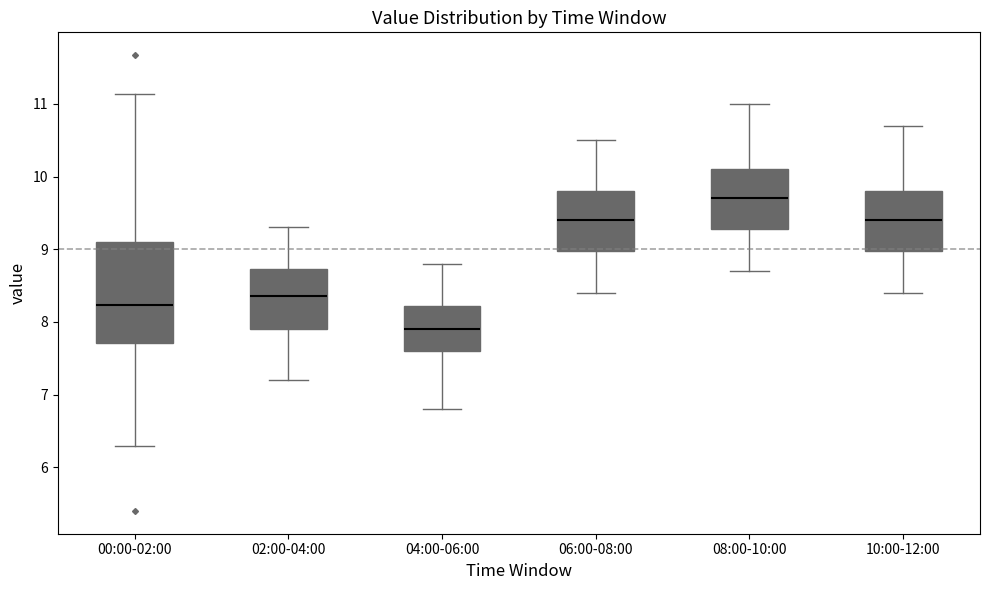

Reading left to right, transcribe this box plot: for each box, give where its median line is, the range the box spans, and where its two whiskers end, as read against the y-axis. The values are not printed on the chart, so give them approximately, as read against the axis.

00:00-02:00: median 8.2, box 7.7 to 9.1, whiskers 6.3 to 11.1
02:00-04:00: median 8.4, box 7.9 to 8.7, whiskers 7.2 to 9.3
04:00-06:00: median 7.9, box 7.6 to 8.2, whiskers 6.8 to 8.8
06:00-08:00: median 9.4, box 9.0 to 9.8, whiskers 8.4 to 10.5
08:00-10:00: median 9.7, box 9.3 to 10.1, whiskers 8.7 to 11.0
10:00-12:00: median 9.4, box 9.0 to 9.8, whiskers 8.4 to 10.7